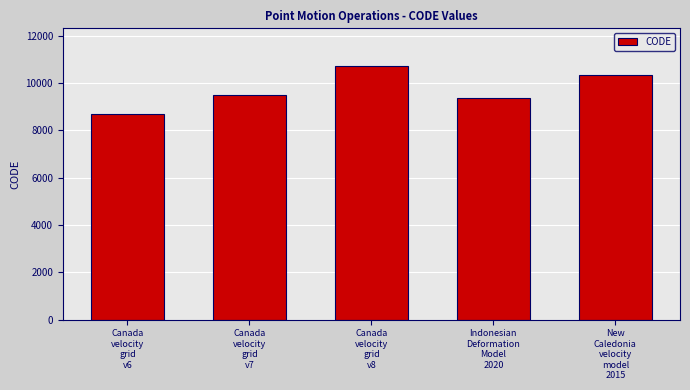

What is the change in value from Canada
velocity
grid
v6 to Canada
velocity
grid
v7?

+807